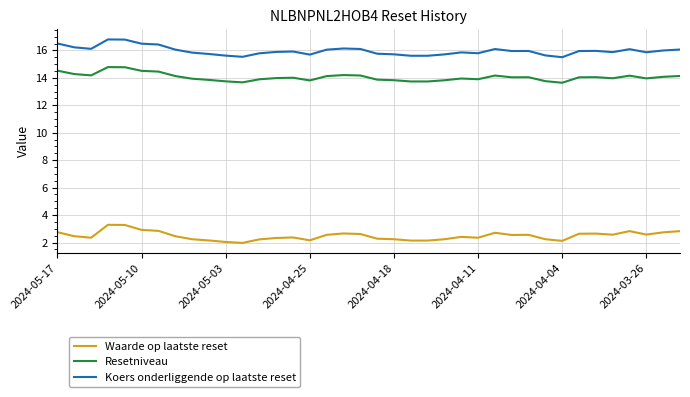

Is this an area chart (filled region under the line)?

No